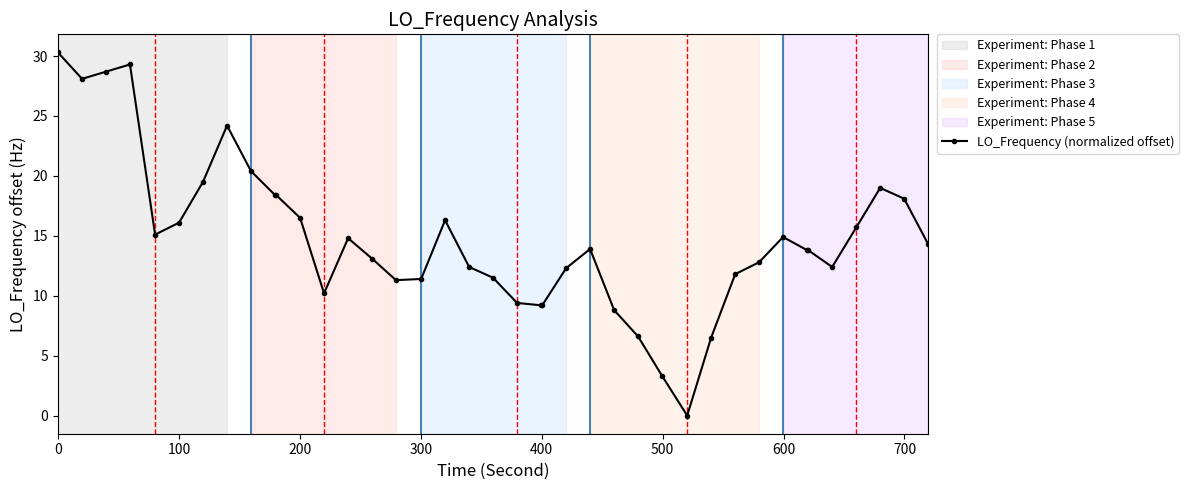

What is the value of the 12th point from the left?

16.5